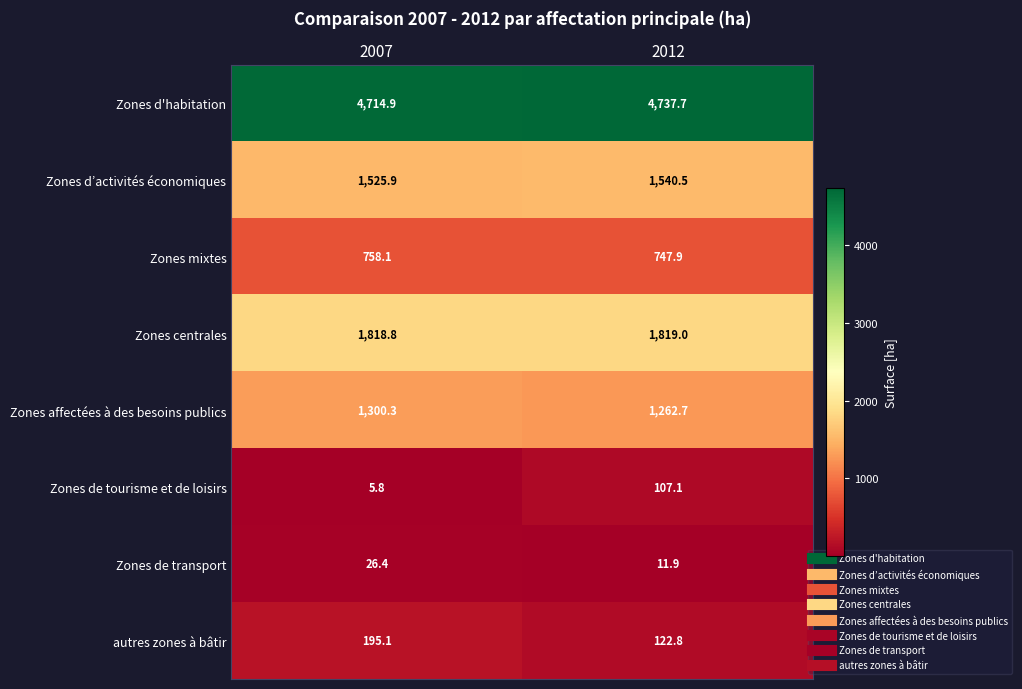

The autres zones à bâtir series shows 195.1 at 2007. True or false?

True